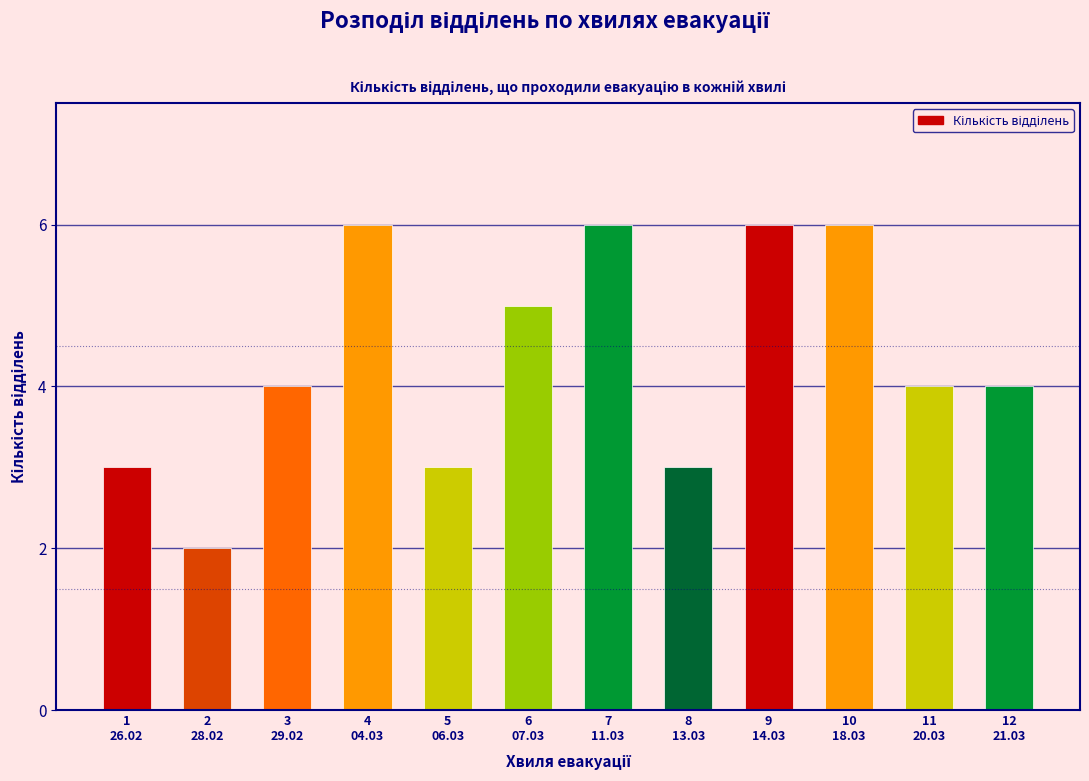

Reading right to left, extract all data points from this chart.

4	4	6	6	3	6	5	3	6	4	2	3